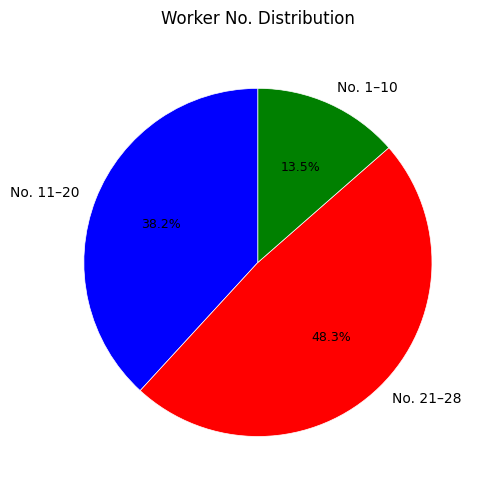

Which slice is the smallest?

No. 1–10